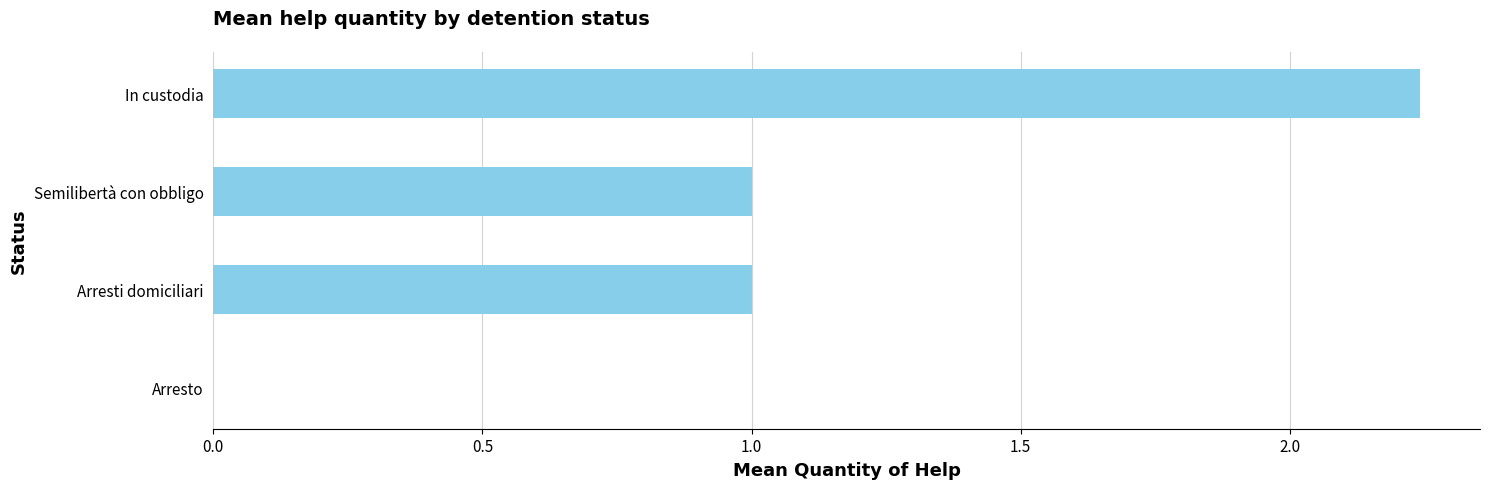

What is the sum of all values?

4.2